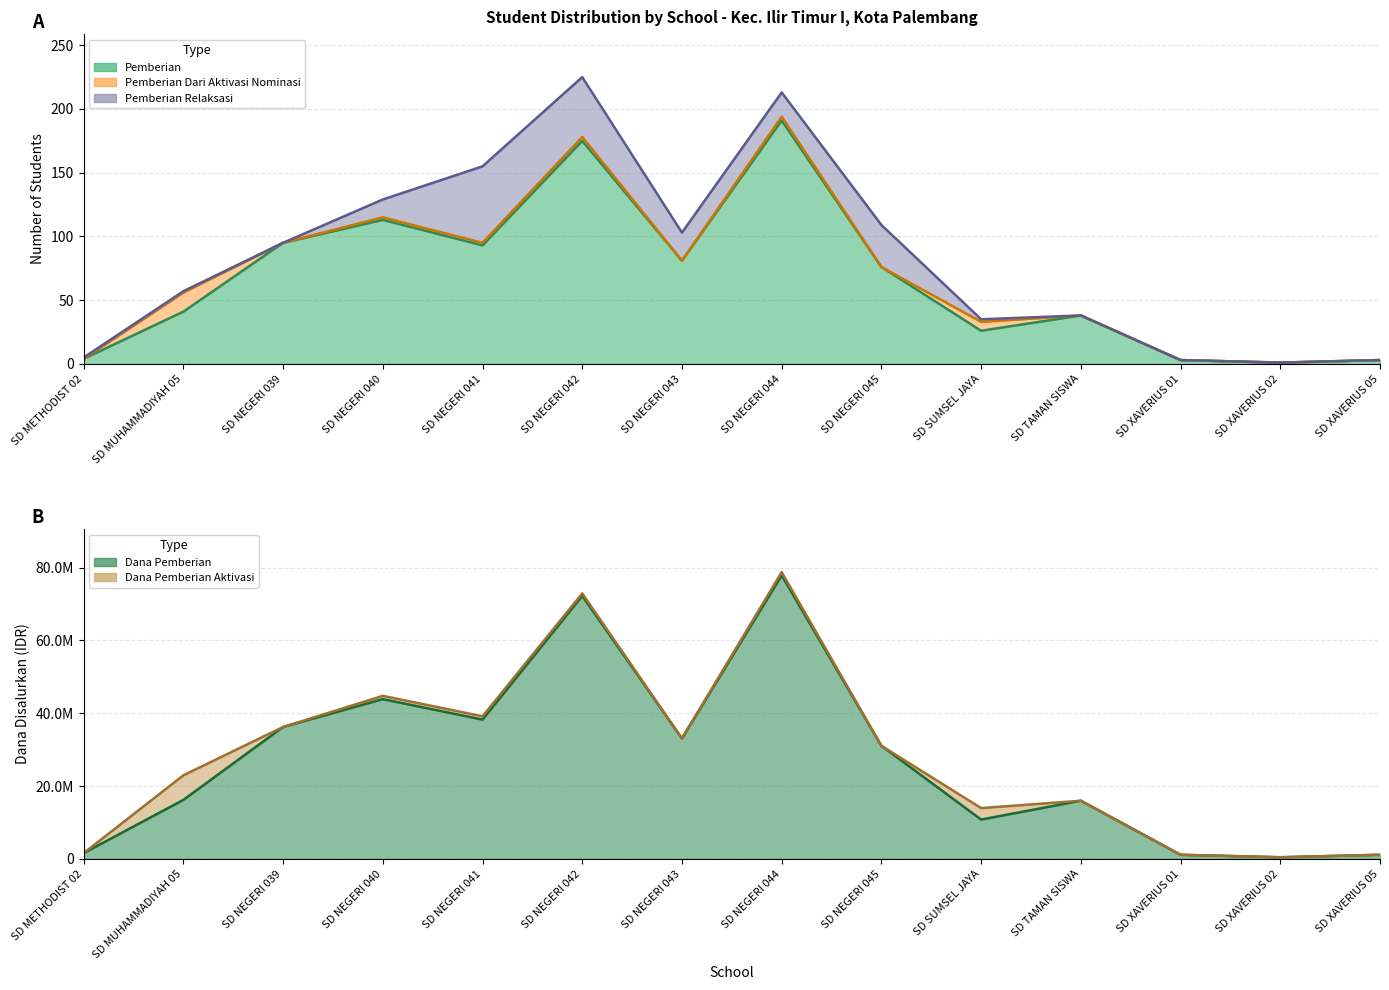

What are all the series names shown in the legend?

Pemberian, Pemberian Dari Aktivasi Nominasi, Pemberian Relaksasi, Dana Pemberian, Dana Pemberian Aktivasi